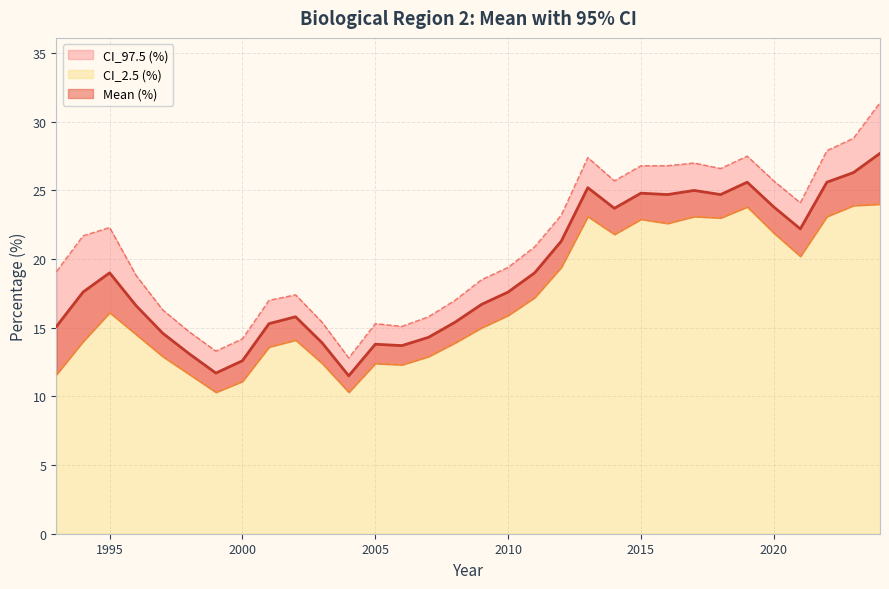

List the labels in order of Mean (%) value, smallest first.

2004, 1999, 2000, 1998, 2006, 2005, 2003, 2007, 1997, 1993, 2001, 2008, 2002, 1996, 2009, 2010, 1994, 2011, 1995, 2012, 2021, 2014, 2020, 2018, 2016, 2015, 2017, 2013, 2022, 2019, 2023, 2024